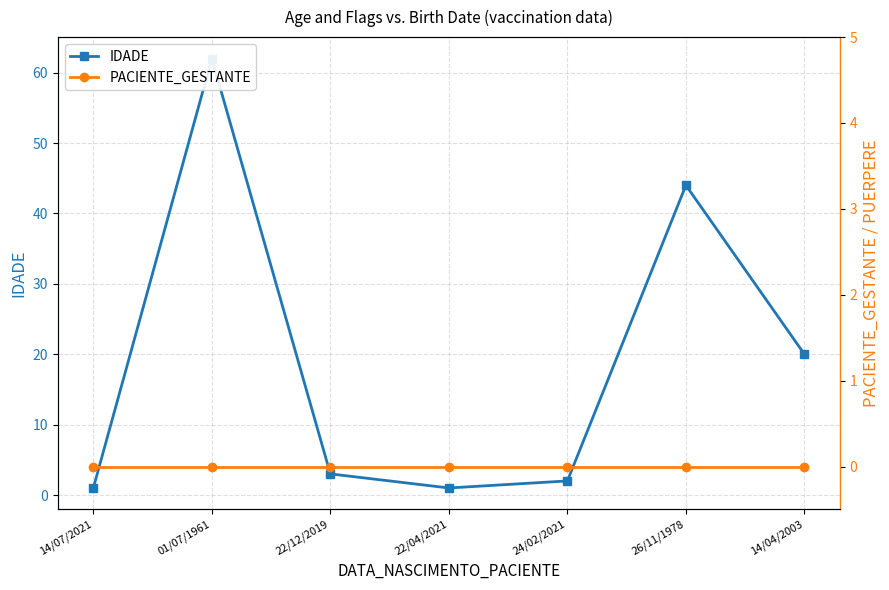

True or false: IDADE and PACIENTE_GESTANTE intersect in this chart.

False